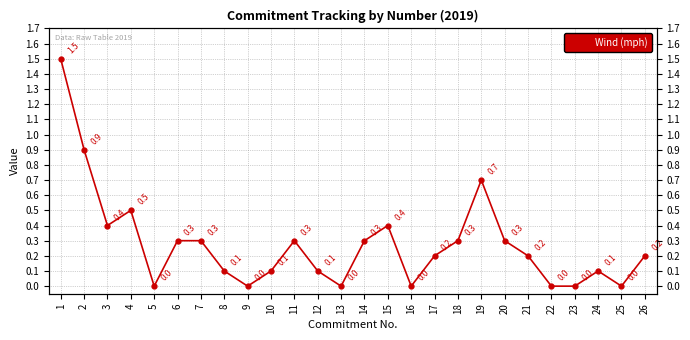

Is this an area chart (filled region under the line)?

No